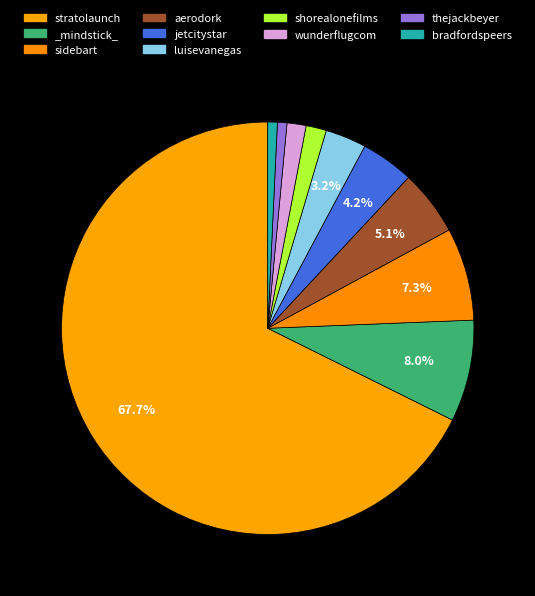

Which slice is the largest?

stratolaunch